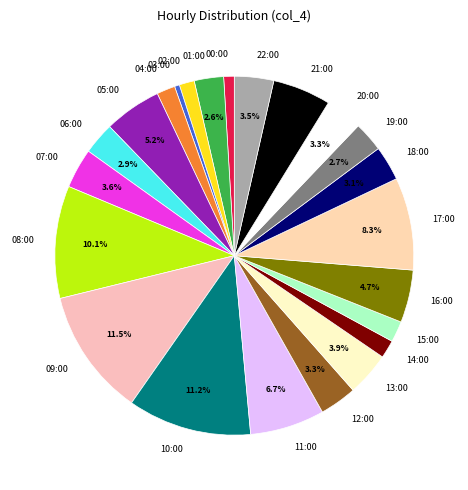

Is 13:00 the majority of the pie?

No